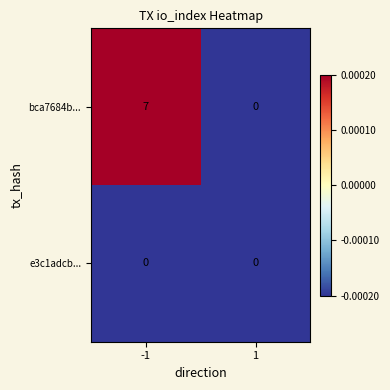

How many distinct data groups are displayed?

2